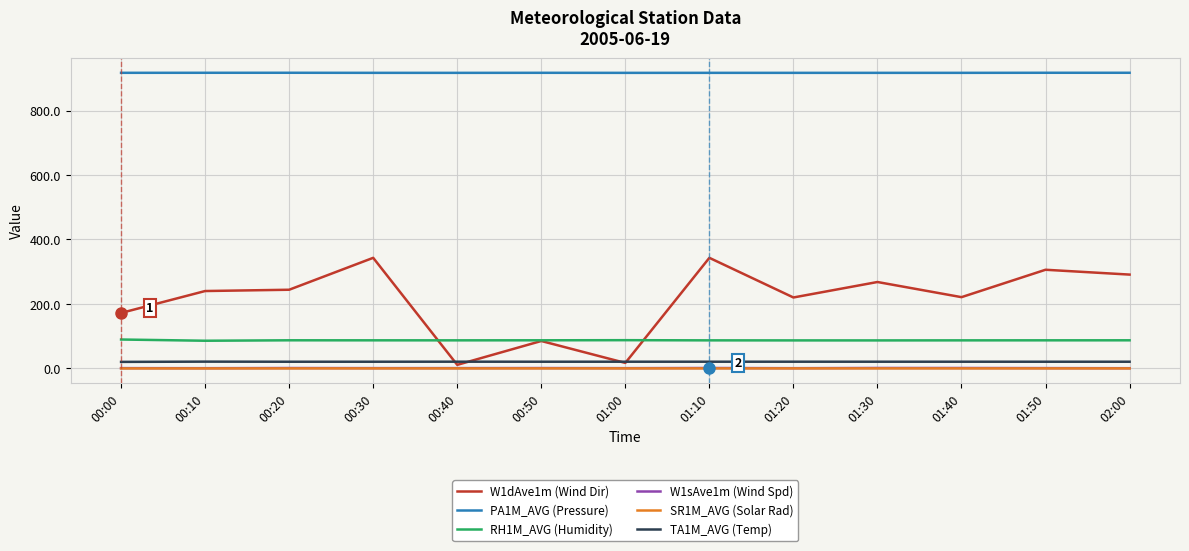

What is the greatest value displayed?

917.1